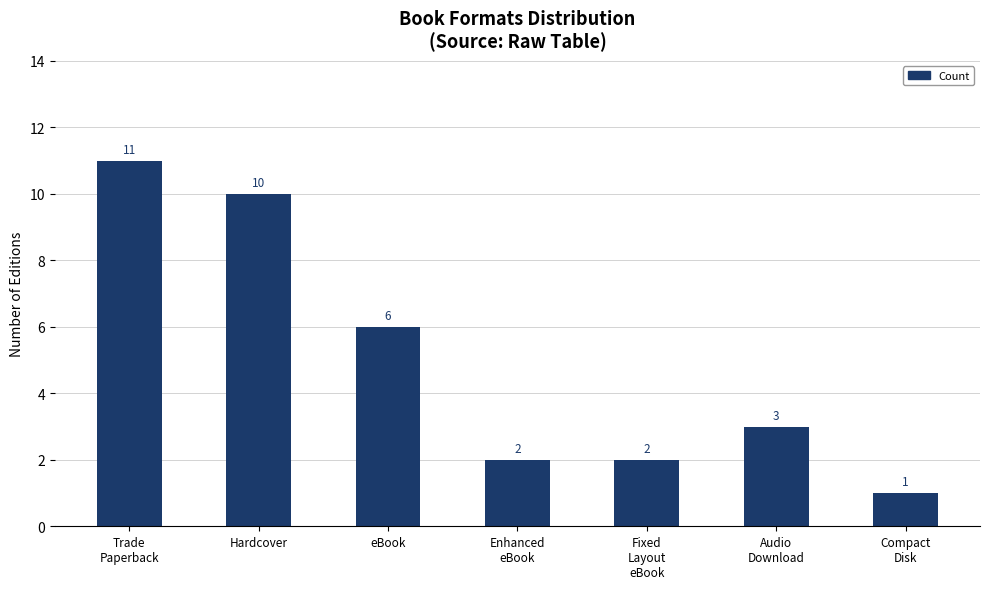

True or false: the data shows 9 at eBook.

False